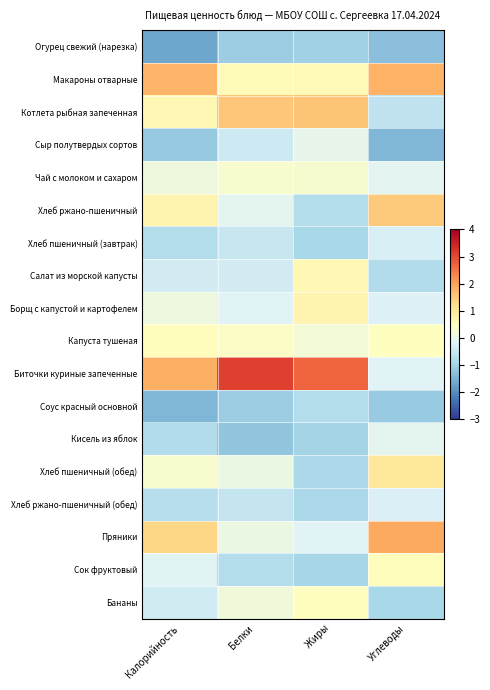

What is the difference between the highest and lowest values at Жиры?

3.7